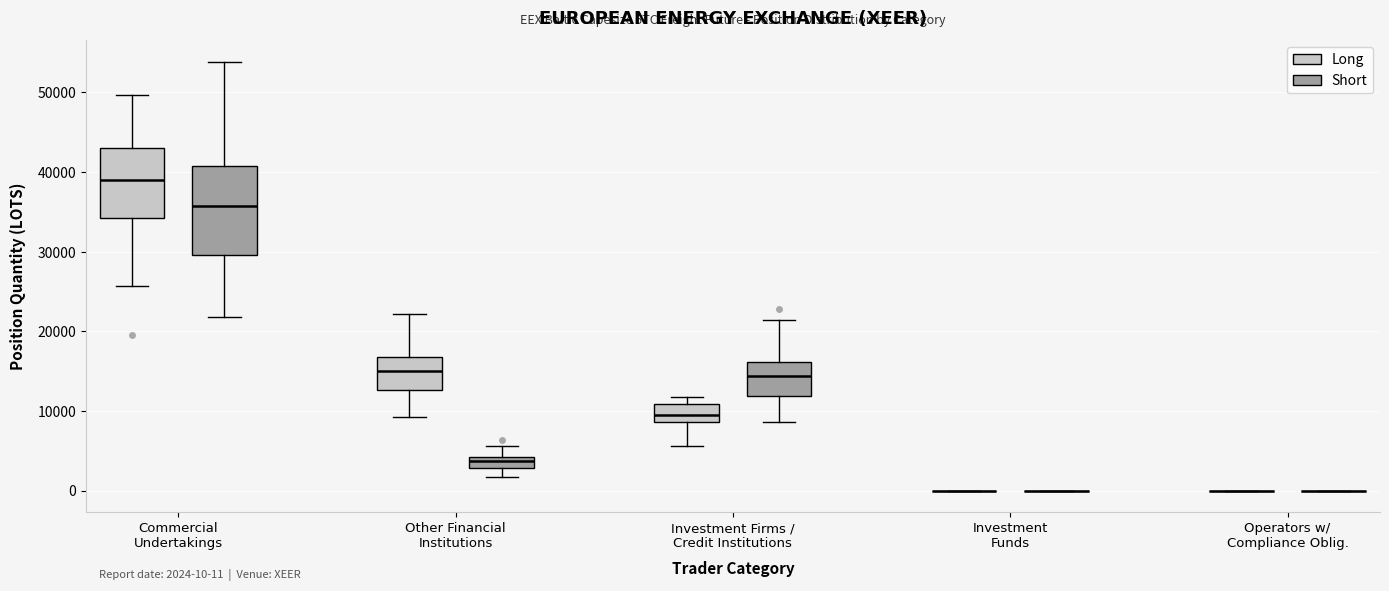

Which box is the tallest, from its lower edge to its upper edge?

Commercial Undertakings (Short)